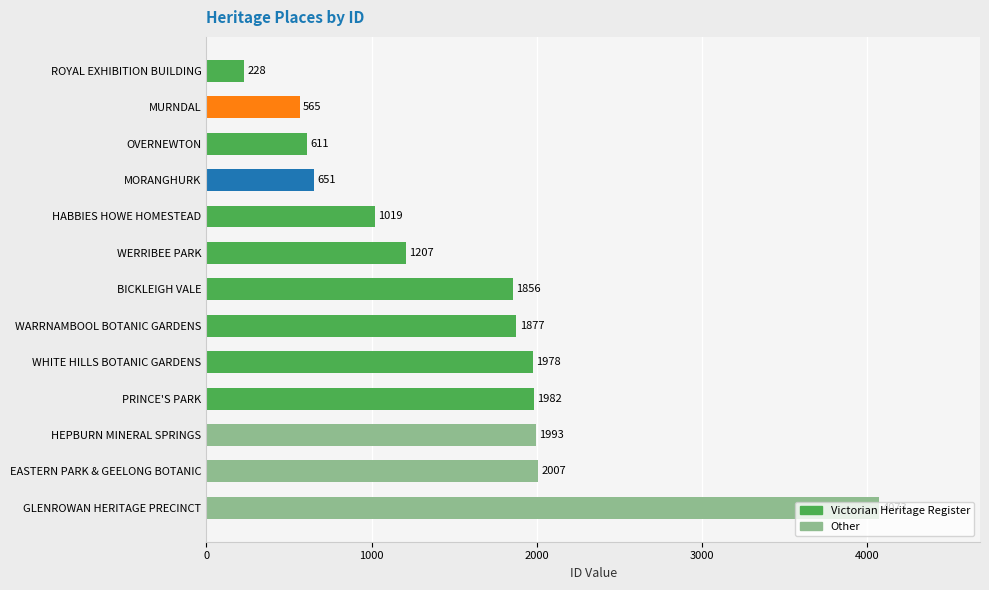

Where is the data nearest to the value 2150?

EASTERN PARK & GEELONG BOTANIC